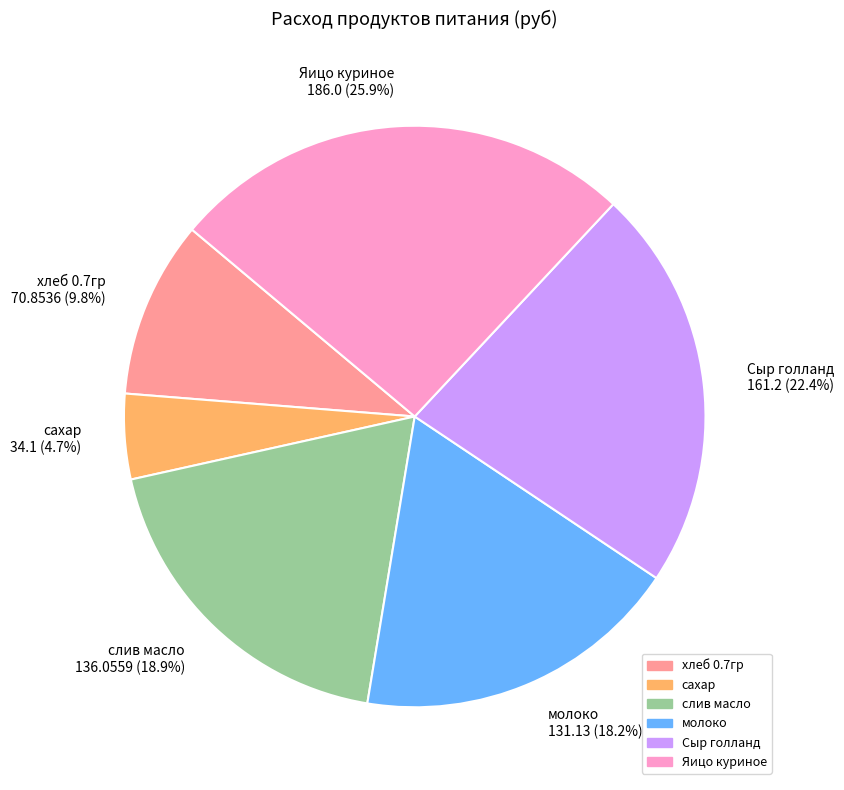

True or false: Сыр голланд accounts for 37% of the total.

False